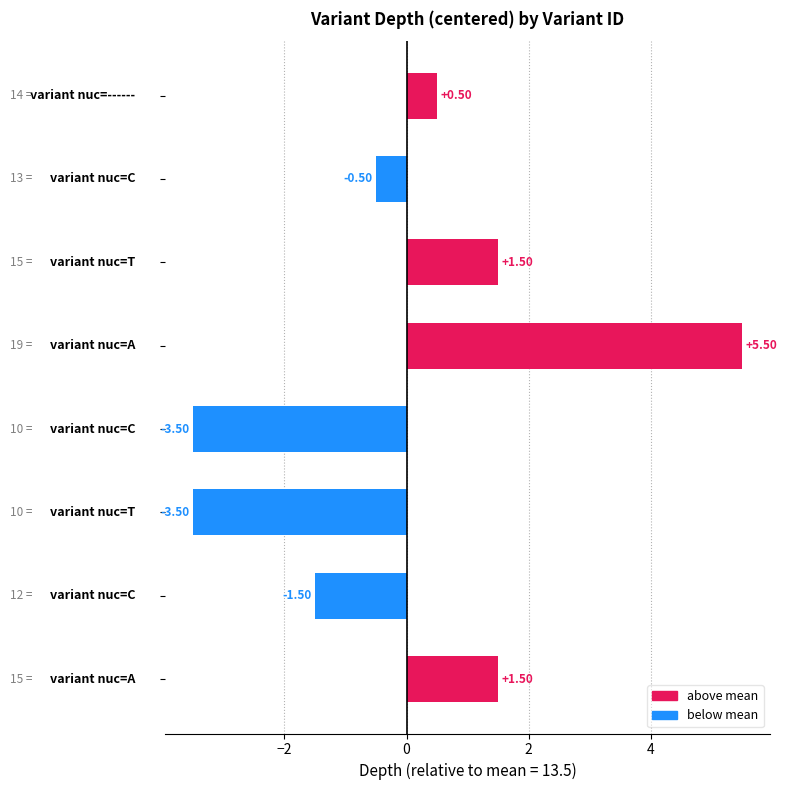

What is the difference between the second highest and second lowest values?

5.0